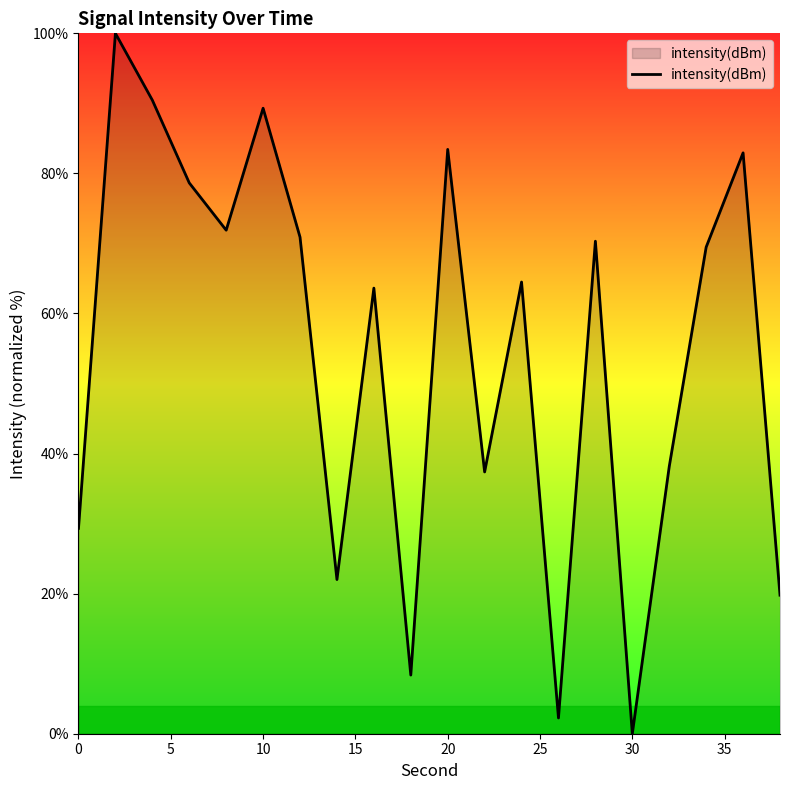

What is the difference between the maximum and minimum values?

100.0